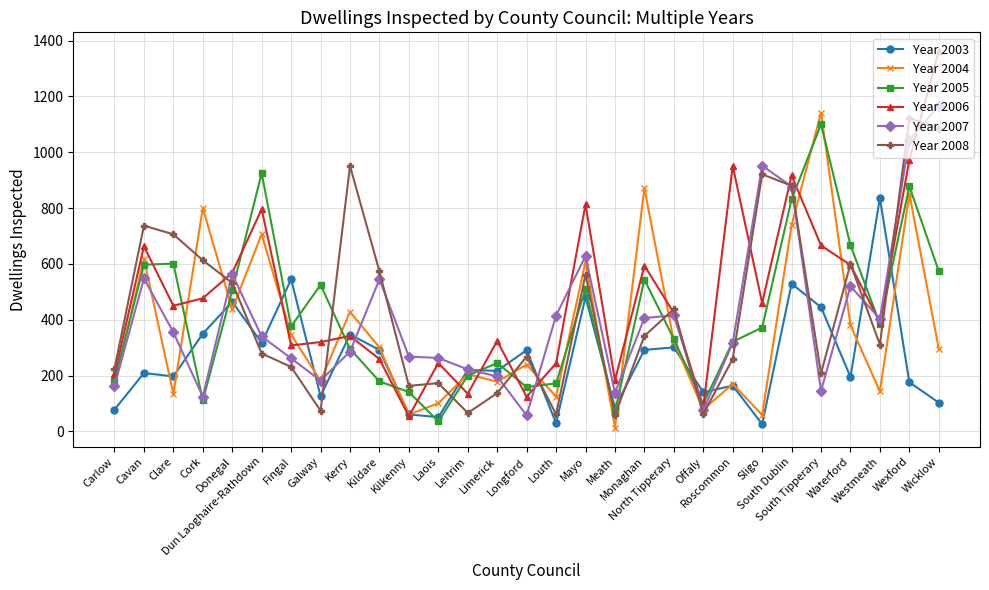

At which category is the sum across all series the highest?

Wexford